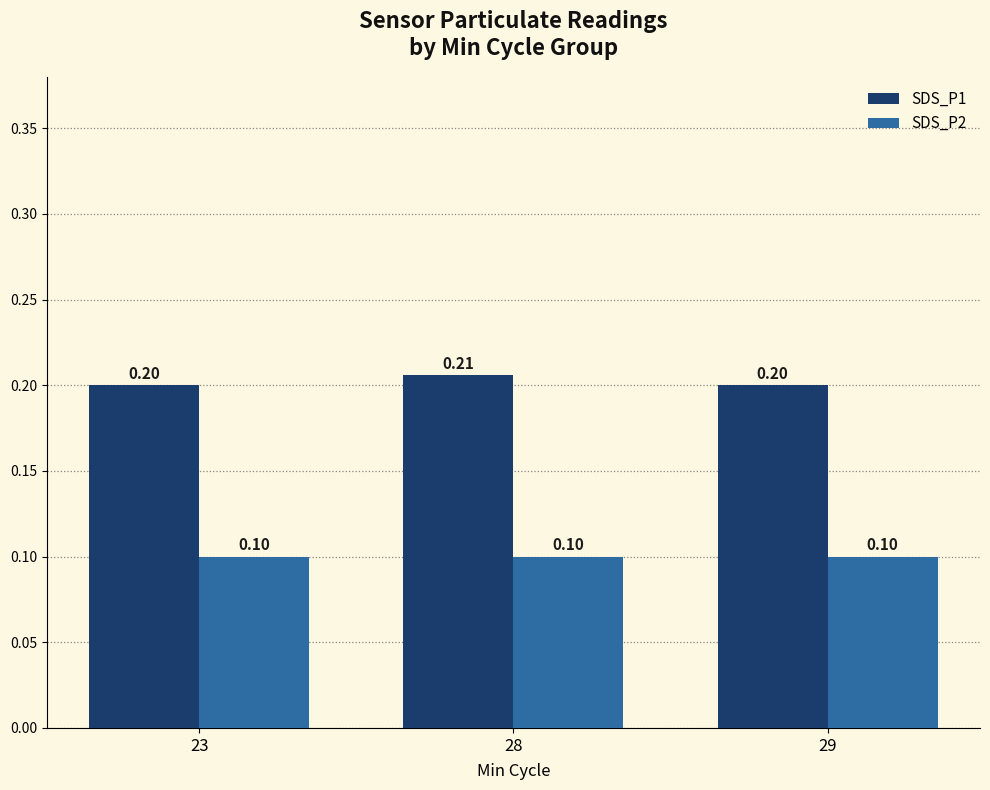

Between 28 and 29, which series saw the biggest shift?

SDS_P1